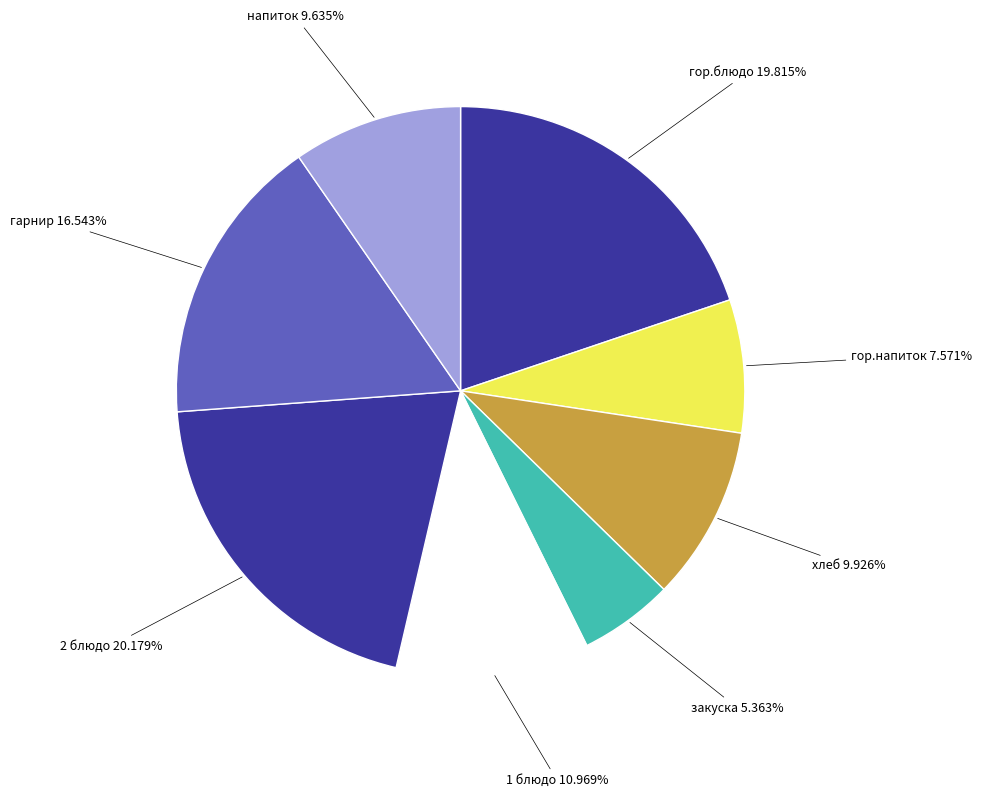

Which has a higher value, гарнир or гор.блюдо?

гор.блюдо